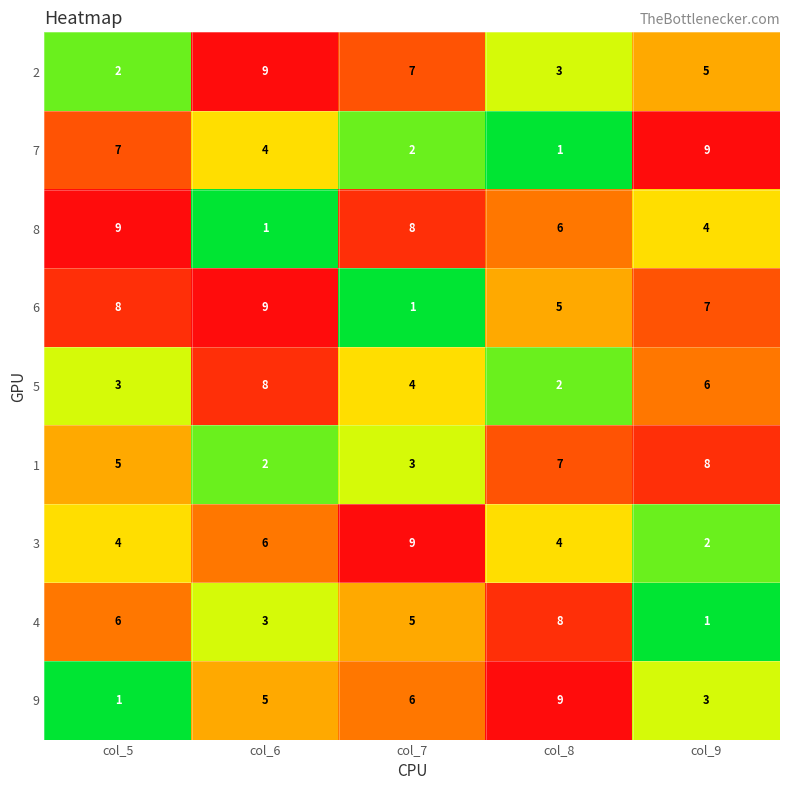

What is the sum of all 7 values?

23